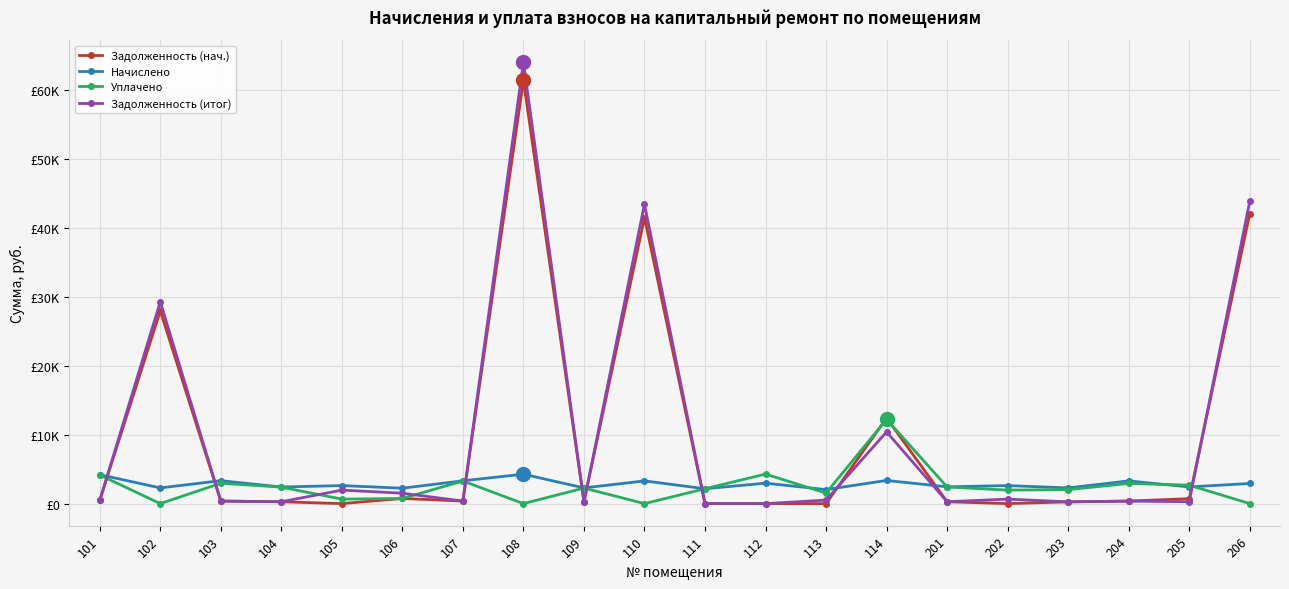

Is this an area chart (filled region under the line)?

No